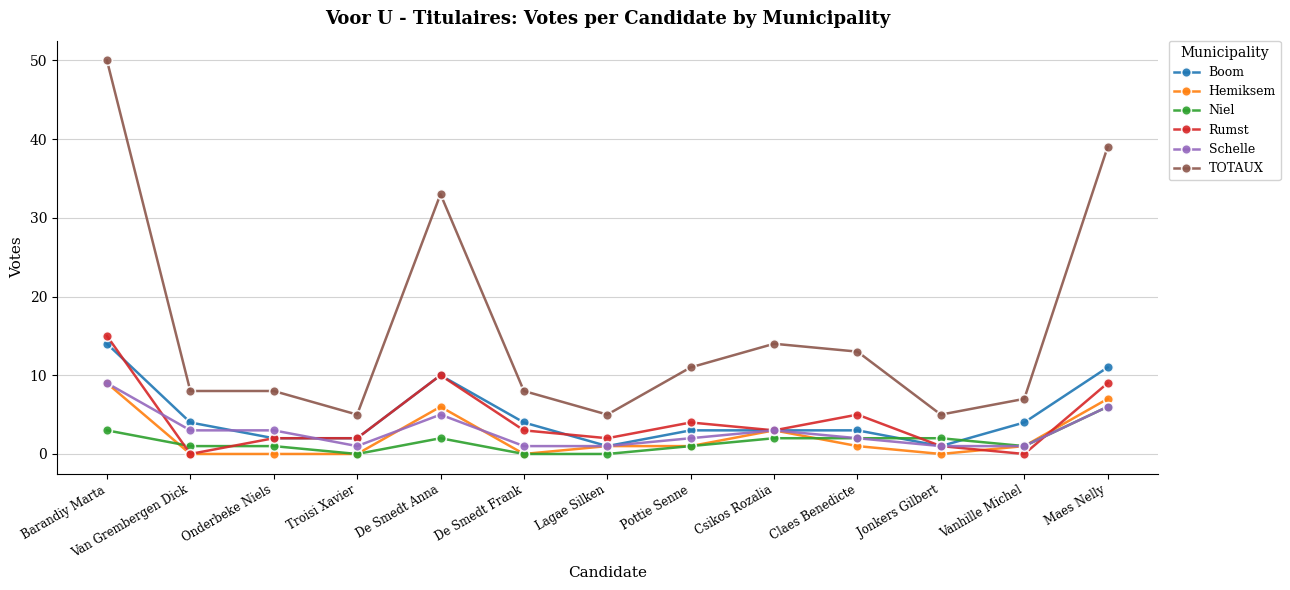

Reading left to right, extract all data points from this chart.

Boom: 14	4	2	2	10	4	1	3	3	3	1	4	11
Hemiksem: 9	0	0	0	6	0	1	1	3	1	0	1	7
Niel: 3	1	1	0	2	0	0	1	2	2	2	1	6
Rumst: 15	0	2	2	10	3	2	4	3	5	1	0	9
Schelle: 9	3	3	1	5	1	1	2	3	2	1	1	6
TOTAUX: 50	8	8	5	33	8	5	11	14	13	5	7	39